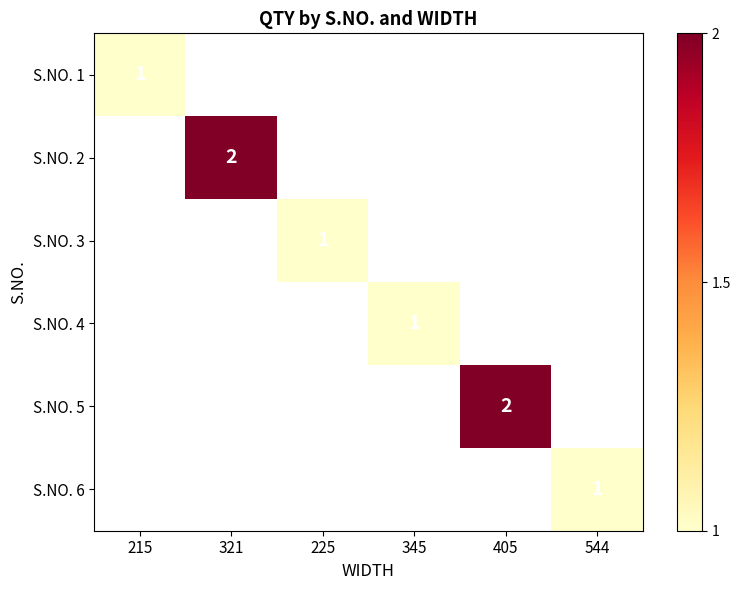

The S.NO. 6 series shows 1 at 544. True or false?

True